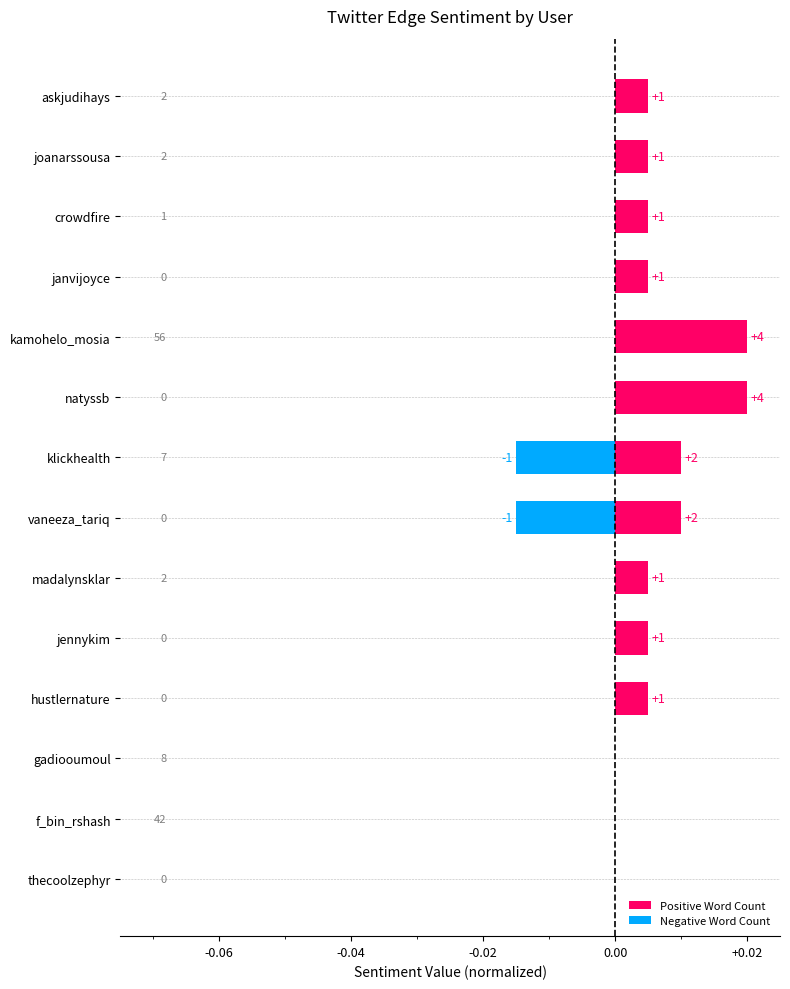

Rank the series at natyssb from highest to lowest value.

Positive Word Count, Negative Word Count